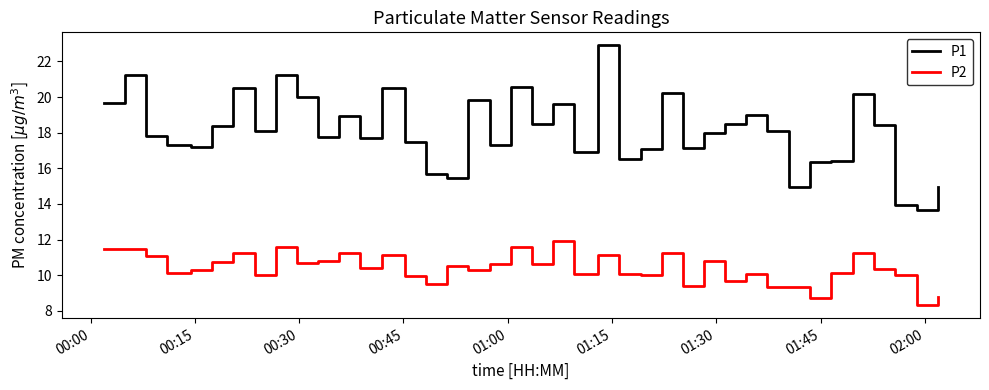

True or false: P1 and P2 intersect in this chart.

False